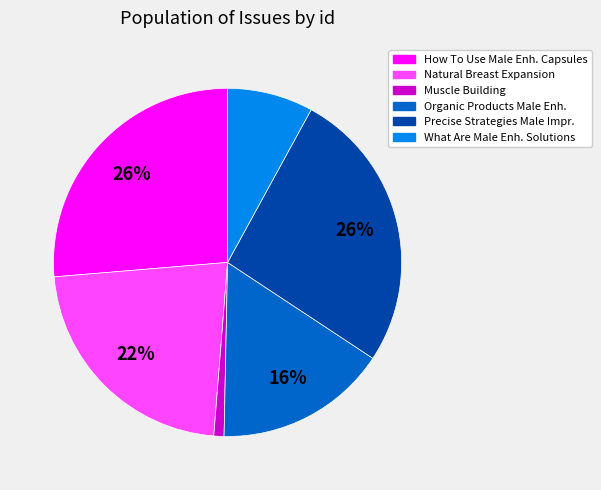

To the nearest percent, what is the average slice percentage?

17%